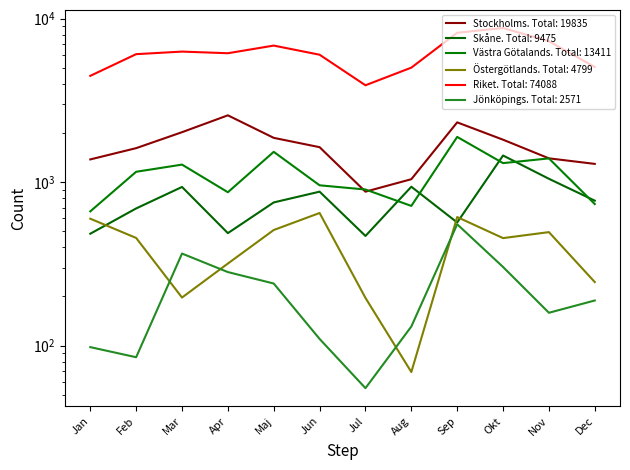

Count the number of data series in this chart.

6